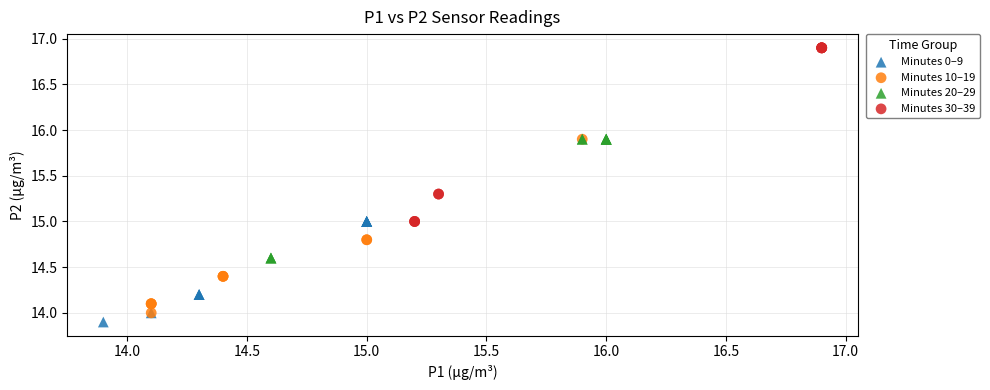

Which series reaches the maximum Y coordinate?

Minutes 30–39